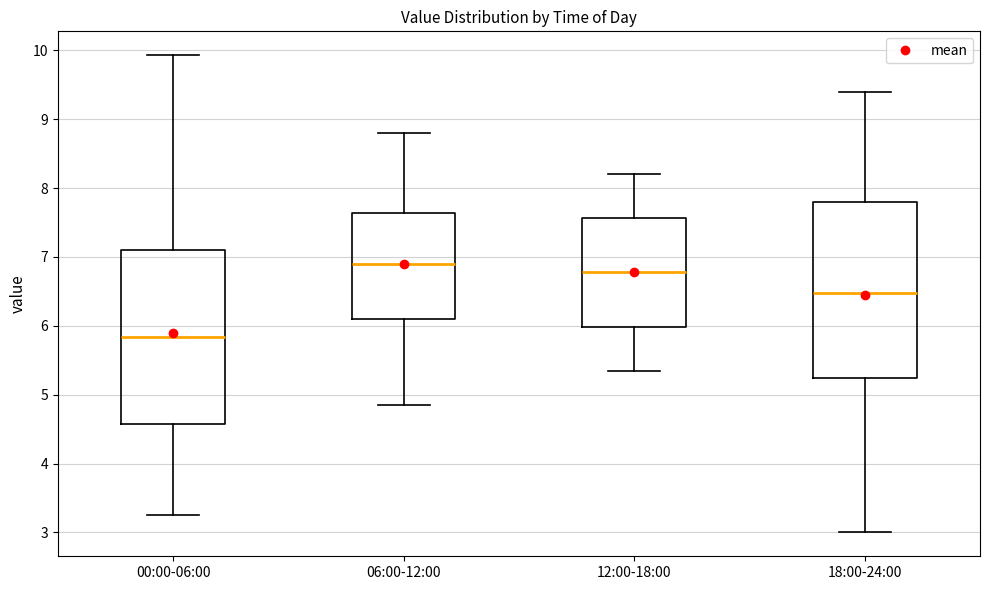

Reading left to right, transcribe this box plot: for each box, give where its median line is, the range the box spans, and where its two whiskers end, as read against the y-axis. The values are not printed on the chart, so give them approximately, as read against the axis.

00:00-06:00: median 5.8, box 4.6 to 7.1, whiskers 3.3 to 9.9
06:00-12:00: median 6.9, box 6.1 to 7.6, whiskers 4.9 to 8.8
12:00-18:00: median 6.8, box 6.0 to 7.6, whiskers 5.4 to 8.2
18:00-24:00: median 6.5, box 5.2 to 7.8, whiskers 3.0 to 9.4